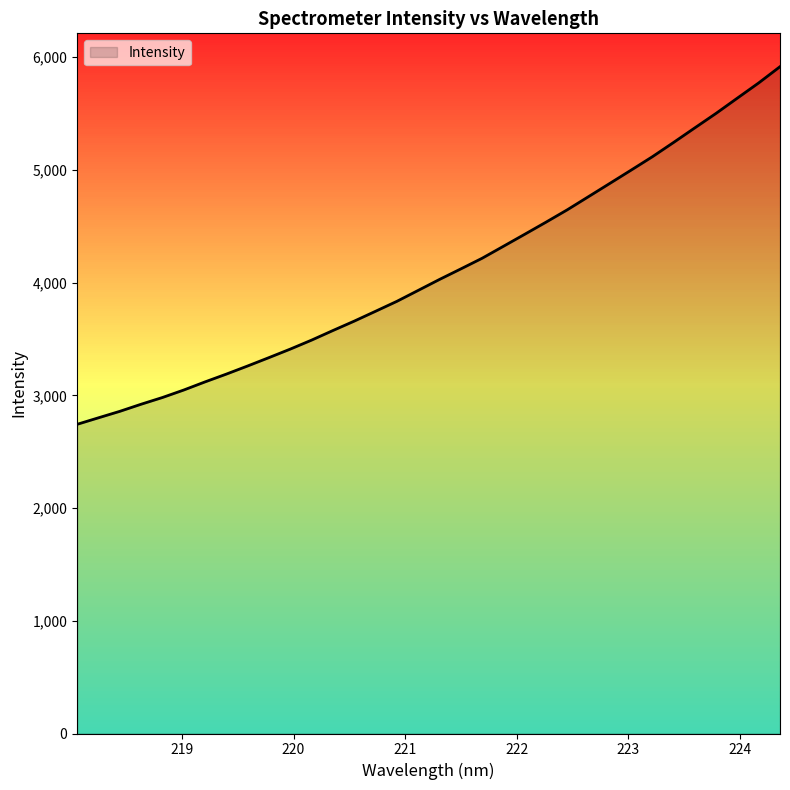

How many lines are shown in the chart?

1